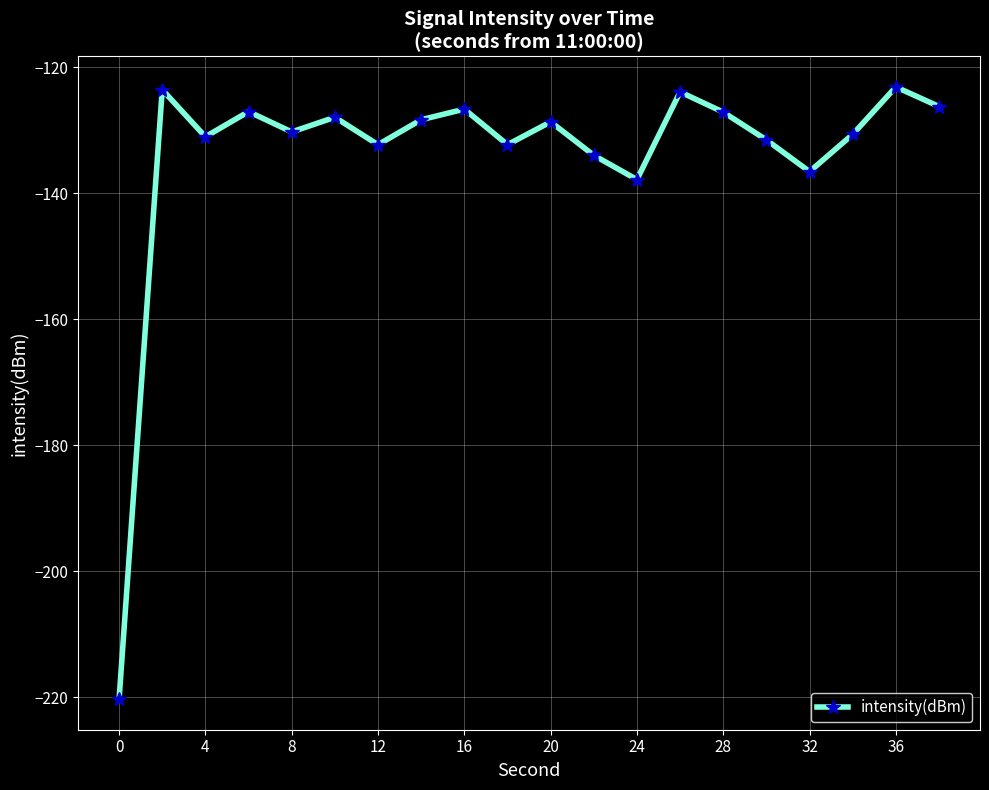

What is the smallest value displayed?

-220.3